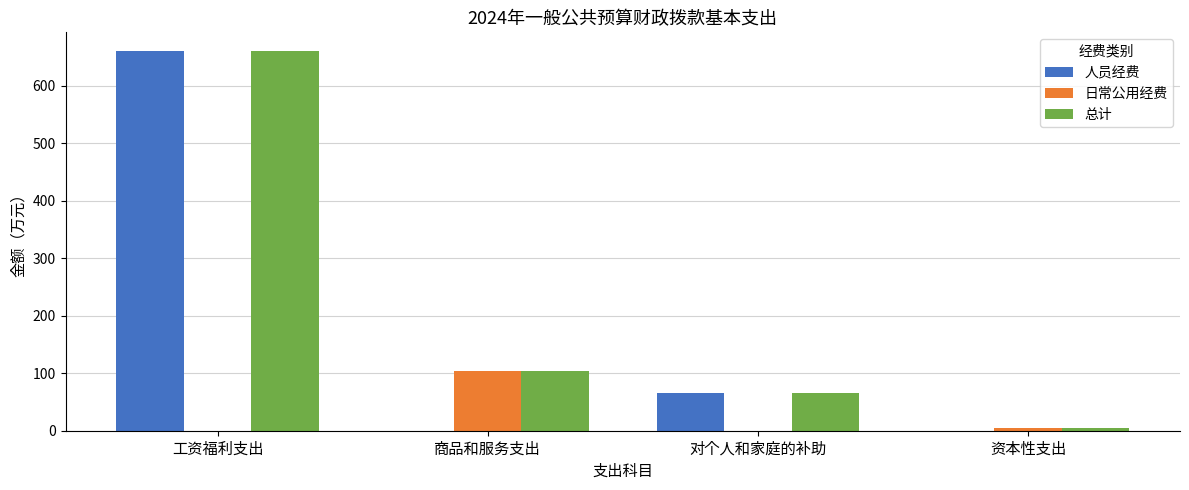

What is the total value across all series at 对个人和家庭的补助?

129.9